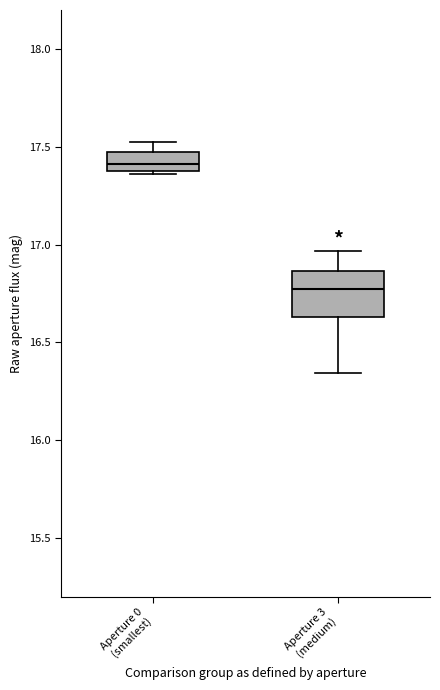

Reading left to right, transcribe this box plot: for each box, give where its median line is, the range the box spans, and where its two whiskers end, as read against the y-axis. The values are not printed on the chart, so give them approximately, as read against the axis.

Aperture 0 (smallest): median 17.40 (just above the box's lower edge), box 17.40 to 17.45, whiskers 17.35 to 17.50
Aperture 3 (medium): median 16.75, box 16.65 to 16.85, whiskers 16.35 to 16.95